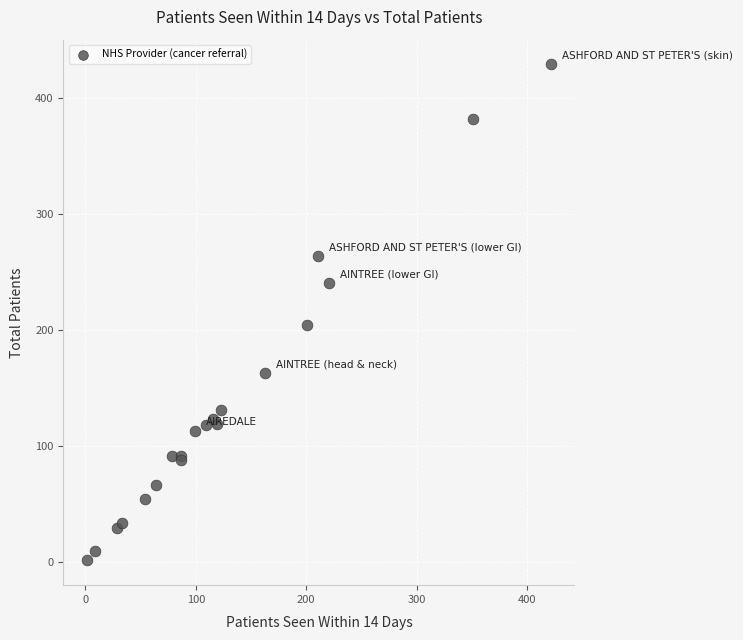

What Y value in the scatter plot is closest to 215?

204